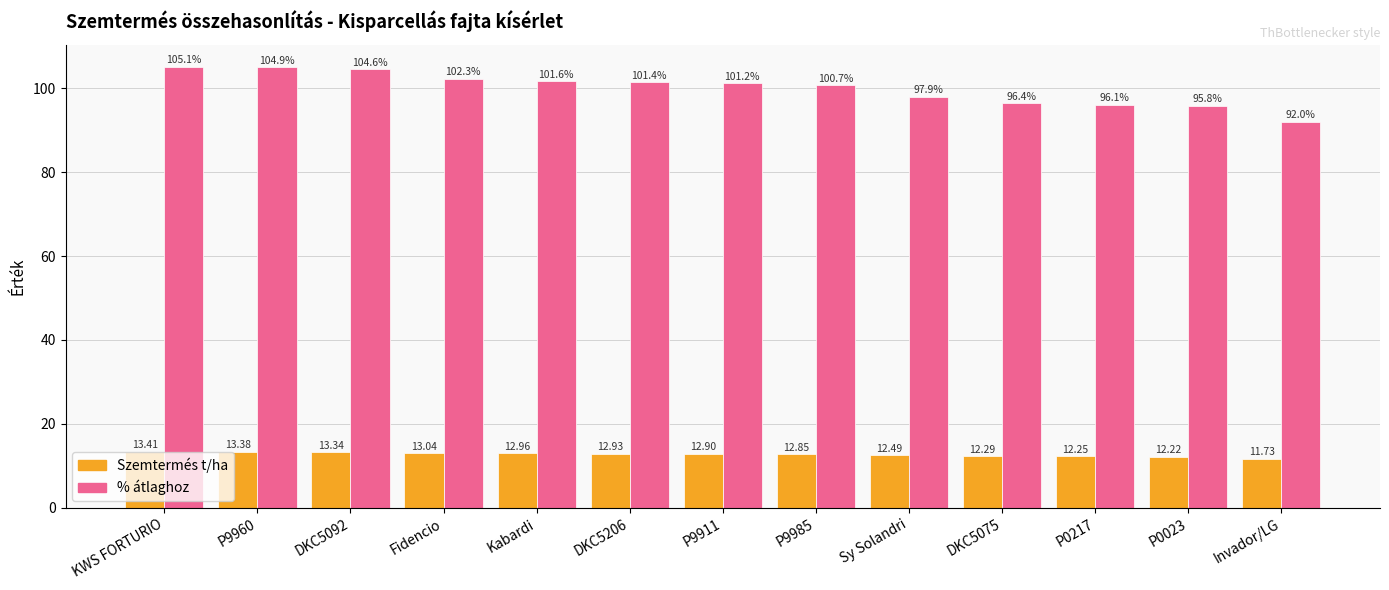

Does the chart contain stacked bars?

No